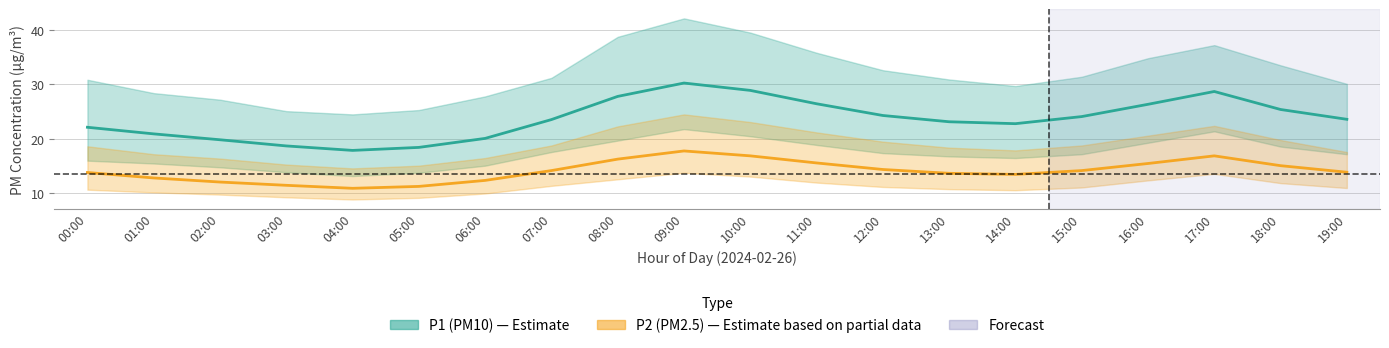

Reading left to right, what are all the values shown in this chart?

P1_line: 22.1	20.9	19.9	18.7	17.9	18.4	20.1	23.6	27.8	30.2	28.9	26.4	24.3	23.1	22.8	24.1	26.4	28.7	25.4	23.6
P2_line: 13.8	12.8	12.1	11.5	10.9	11.3	12.4	14.2	16.3	17.8	16.9	15.6	14.4	13.7	13.5	14.2	15.5	16.9	15.1	13.9